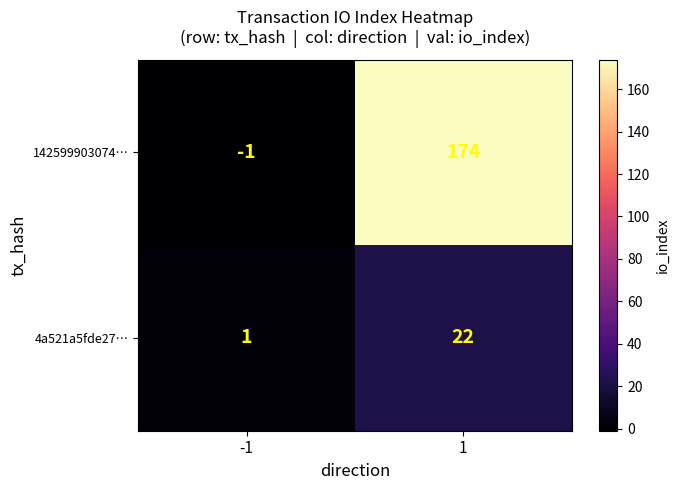

What is the difference between the 142599903074… values at 1 and -1?

175